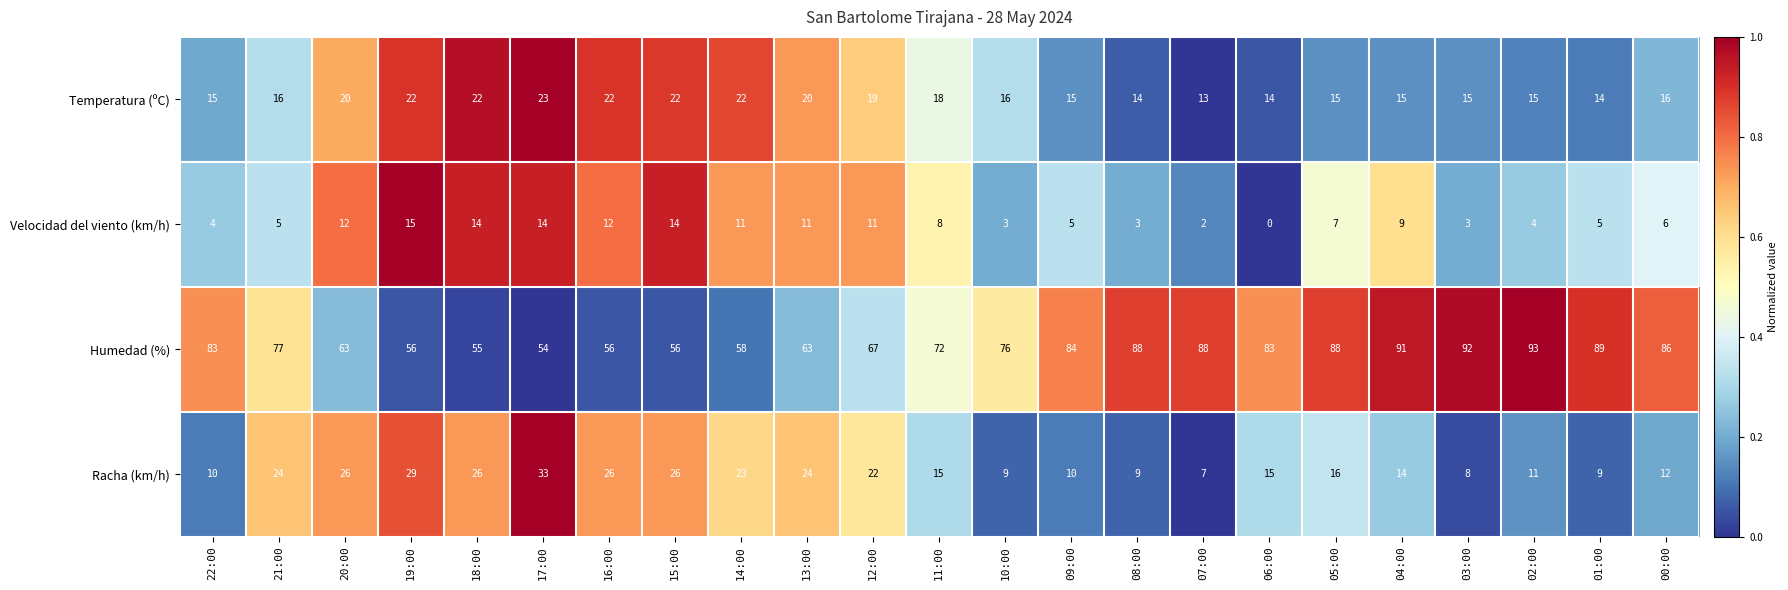

The value of Humedad (%) at 03:00 is 54. True or false?

False